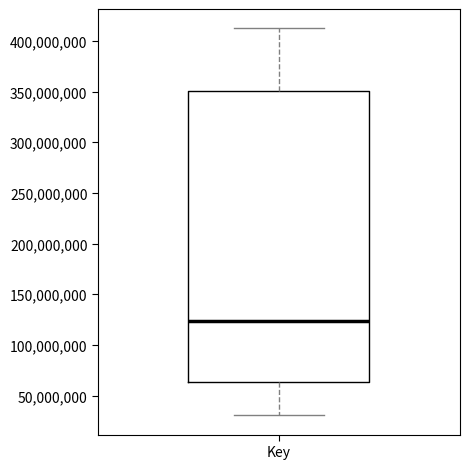

Where is the lower edge of the box for Key on the y-axis? The values are not printed on the chart, so give them approximately, as read against the axis.

65000000